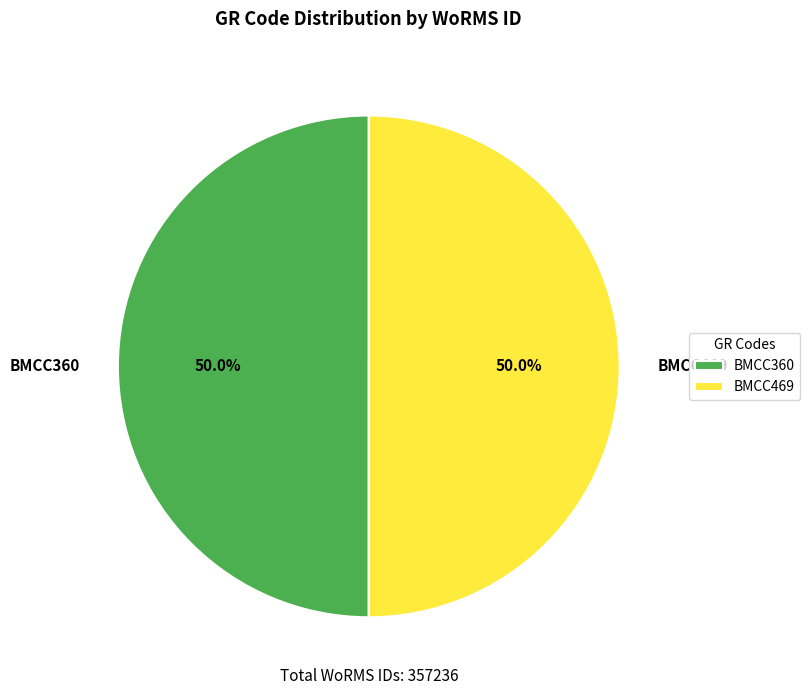

What percentage is the BMCC469 slice, to the nearest percent?

50%